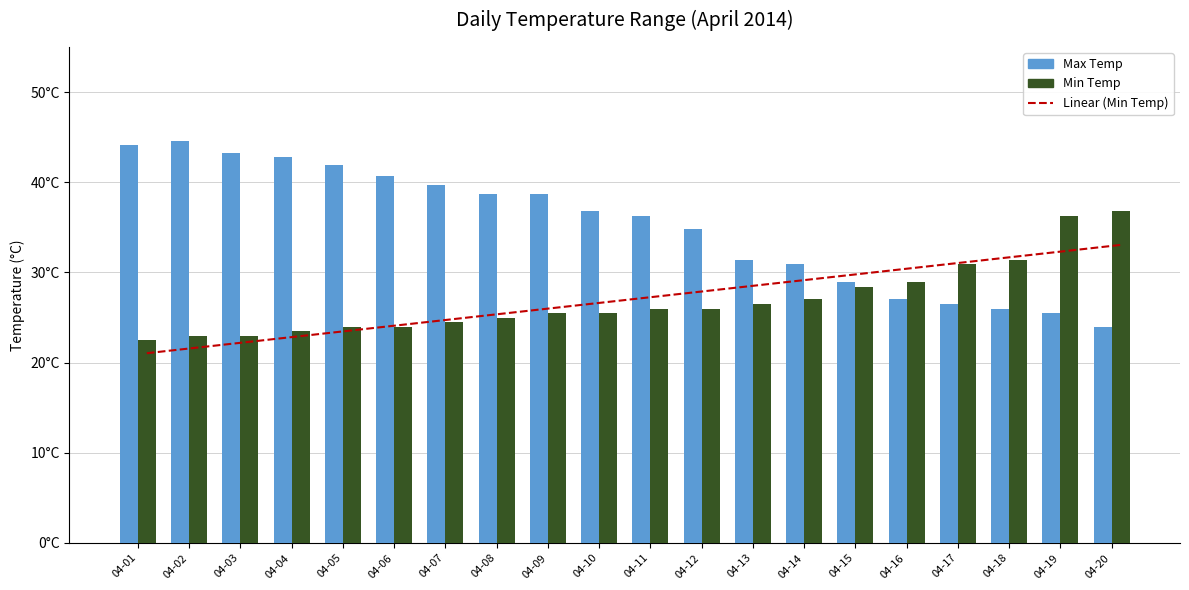

Reading left to right, what are all the values shown in this chart?

Linear (Min Temp): 04-01=21.0	04-02=21.7	04-03=22.3	04-04=22.9	04-05=23.6	04-06=24.2	04-07=24.8	04-08=25.5	04-09=26.1	04-10=26.7	04-11=27.4	04-12=28.0	04-13=28.6	04-14=29.3	04-15=29.9	04-16=30.5	04-17=31.2	04-18=31.8	04-19=32.4	04-20=33.0
Max Temp: 04-01=44.1	04-02=44.6	04-03=43.2	04-04=42.8	04-05=41.9	04-06=40.7	04-07=39.7	04-08=38.7	04-09=38.7	04-10=36.8	04-11=36.3	04-12=34.8	04-13=31.4	04-14=30.9	04-15=28.9	04-16=27.0	04-17=26.5	04-18=26.0	04-19=25.5	04-20=24.0
Min Temp: 04-01=22.5	04-02=23.0	04-03=23.0	04-04=23.5	04-05=24.0	04-06=24.0	04-07=24.5	04-08=25.0	04-09=25.5	04-10=25.5	04-11=26.0	04-12=26.0	04-13=26.5	04-14=27.0	04-15=28.4	04-16=28.9	04-17=30.9	04-18=31.4	04-19=36.3	04-20=36.8